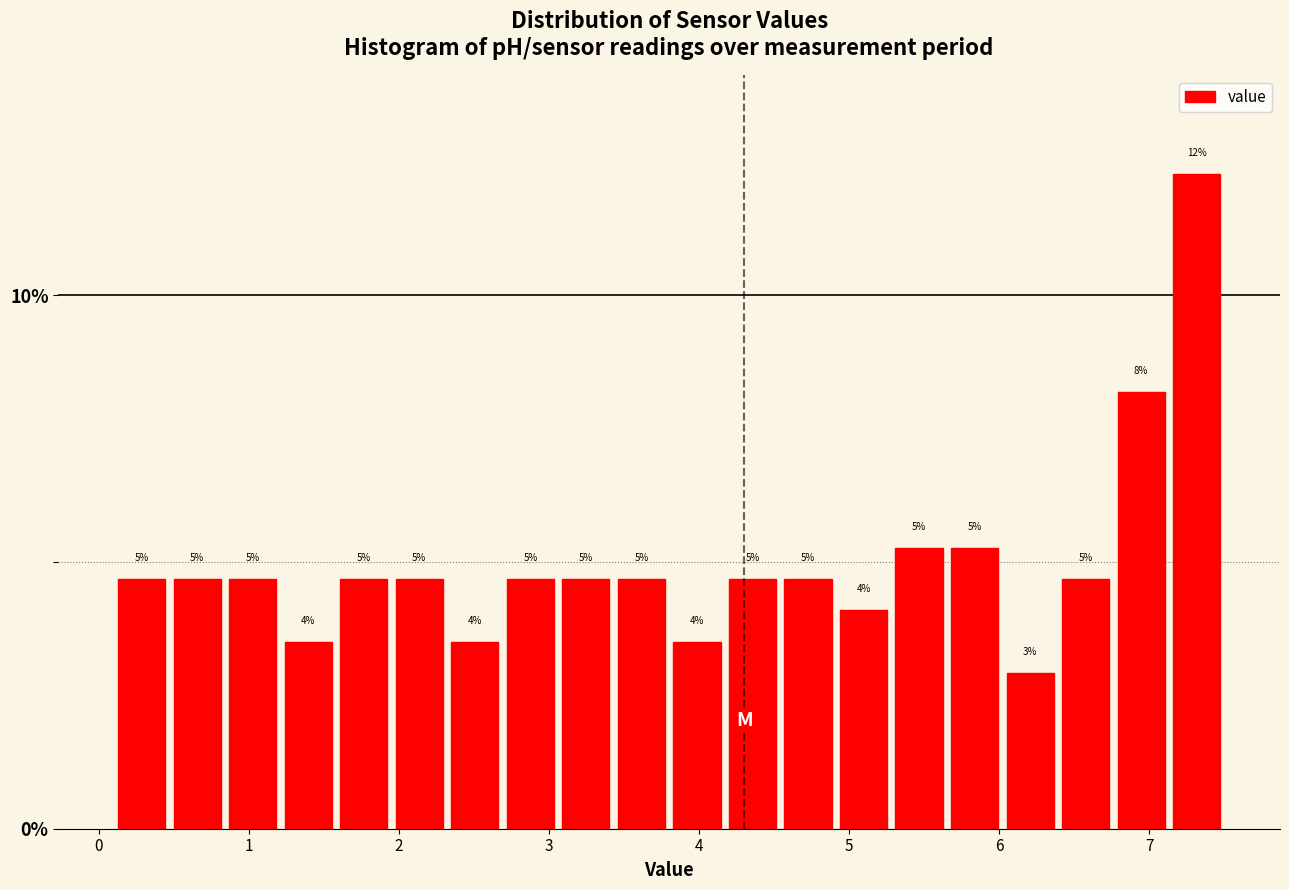

Around what value on the x-axis is the tallest bar? Give the approximate position of its centre, as read against the axis.

7.3